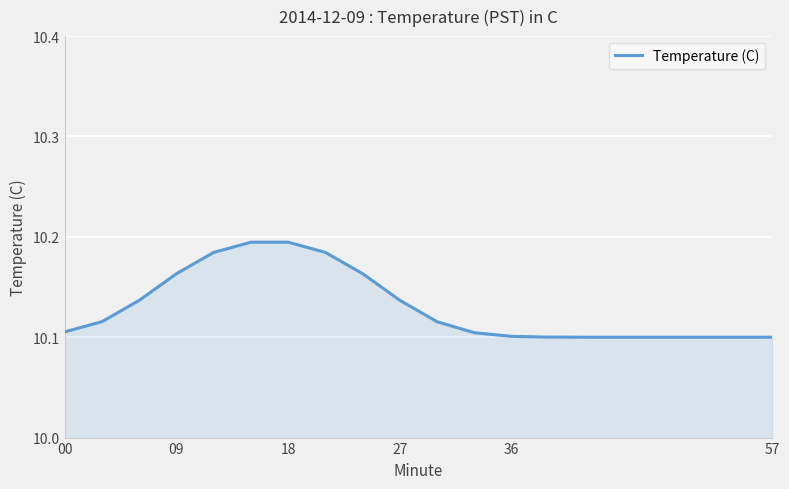

How many lines are shown in the chart?

1